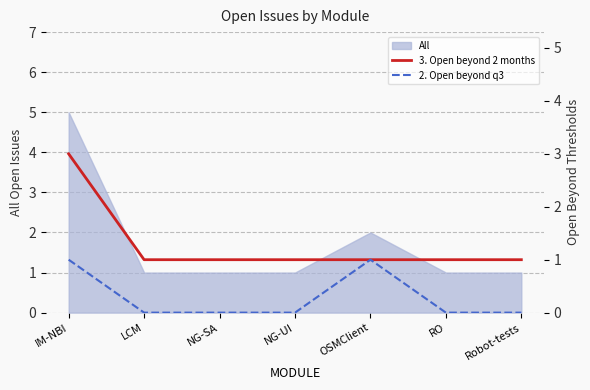

Is it true that All equals 1 at RO?

True